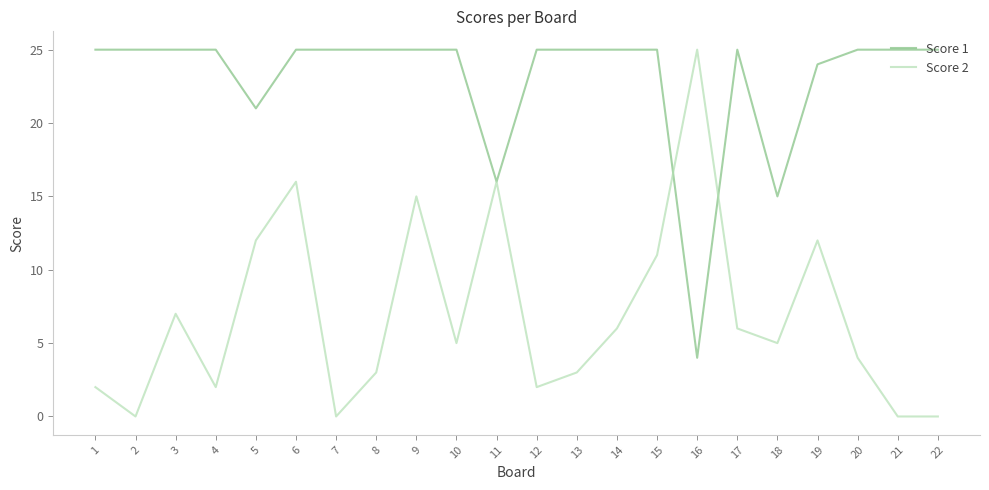

Reading left to right, transcribe all the data shown in this chart.

Score 1: 1=25	2=25	3=25	4=25	5=21	6=25	7=25	8=25	9=25	10=25	11=16	12=25	13=25	14=25	15=25	16=4	17=25	18=15	19=24	20=25	21=25	22=25
Score 2: 1=2	2=0	3=7	4=2	5=12	6=16	7=0	8=3	9=15	10=5	11=16	12=2	13=3	14=6	15=11	16=25	17=6	18=5	19=12	20=4	21=0	22=0